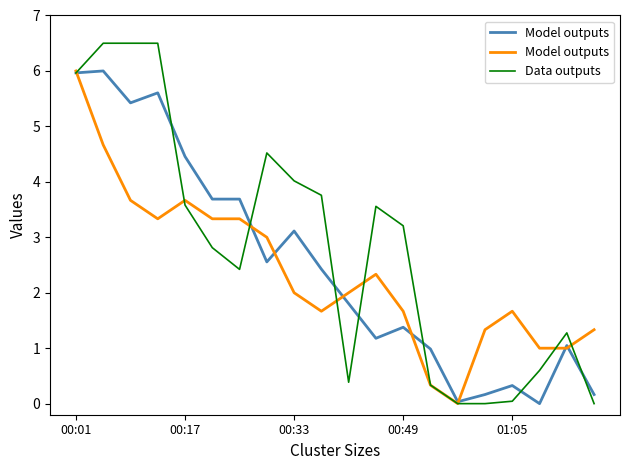

How many data points in Data outputs are above 3?

10